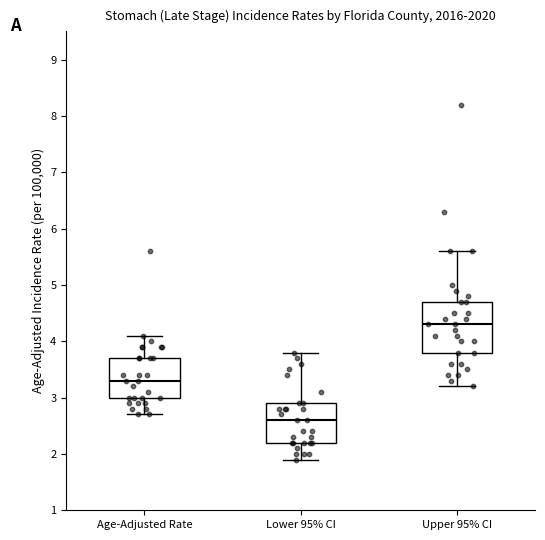

Which box's median line is the lowest?

Lower 95% CI